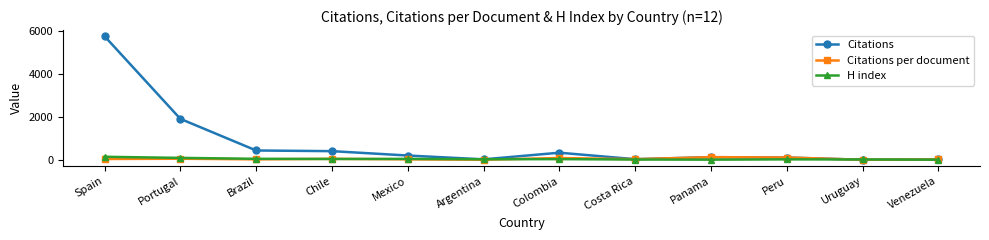

What position from the left is Chile?

4